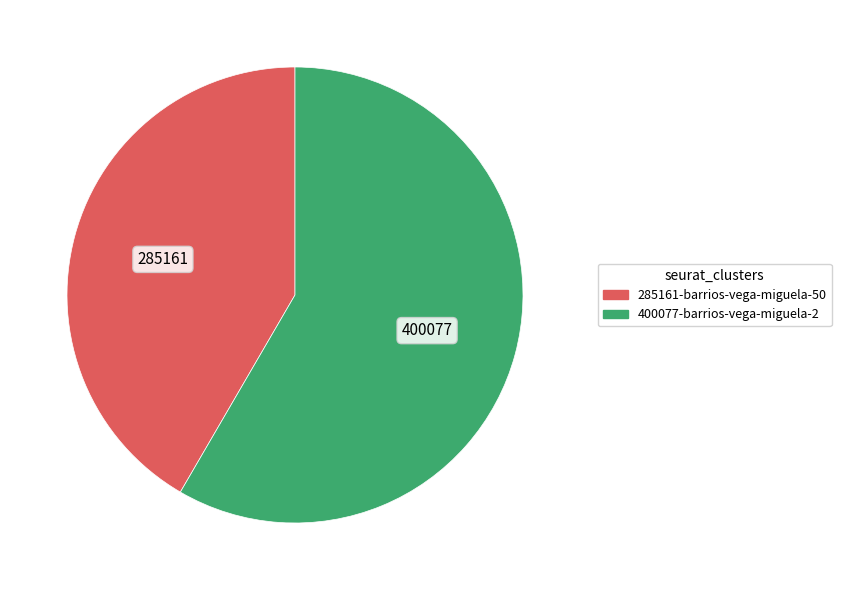

Rank the categories by value from lowest to highest.

285161-barrios-vega-miguela-50, 400077-barrios-vega-miguela-2